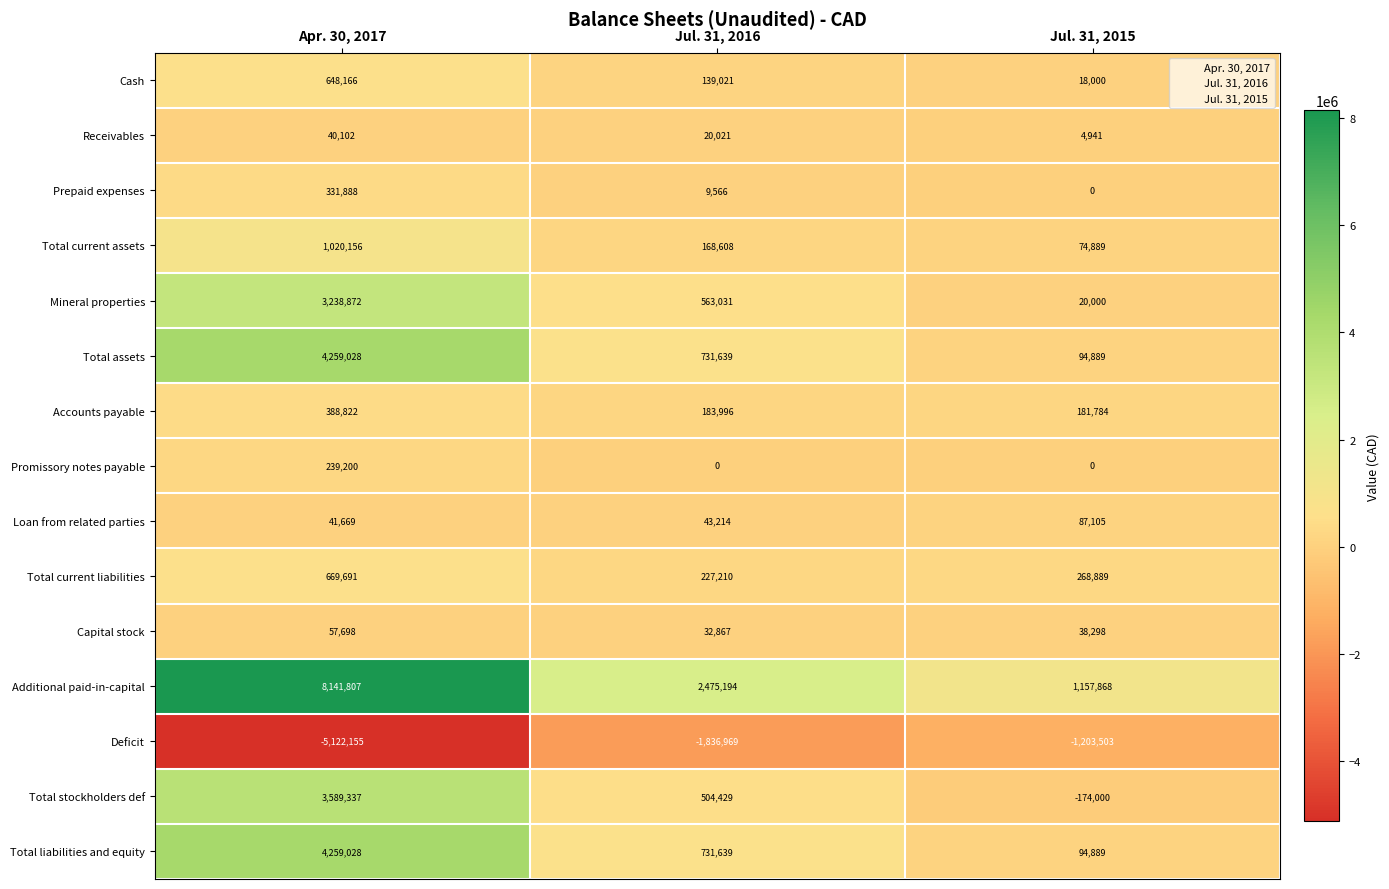

Is it true that Total assets equals 94889 at Jul. 31, 2015?

True